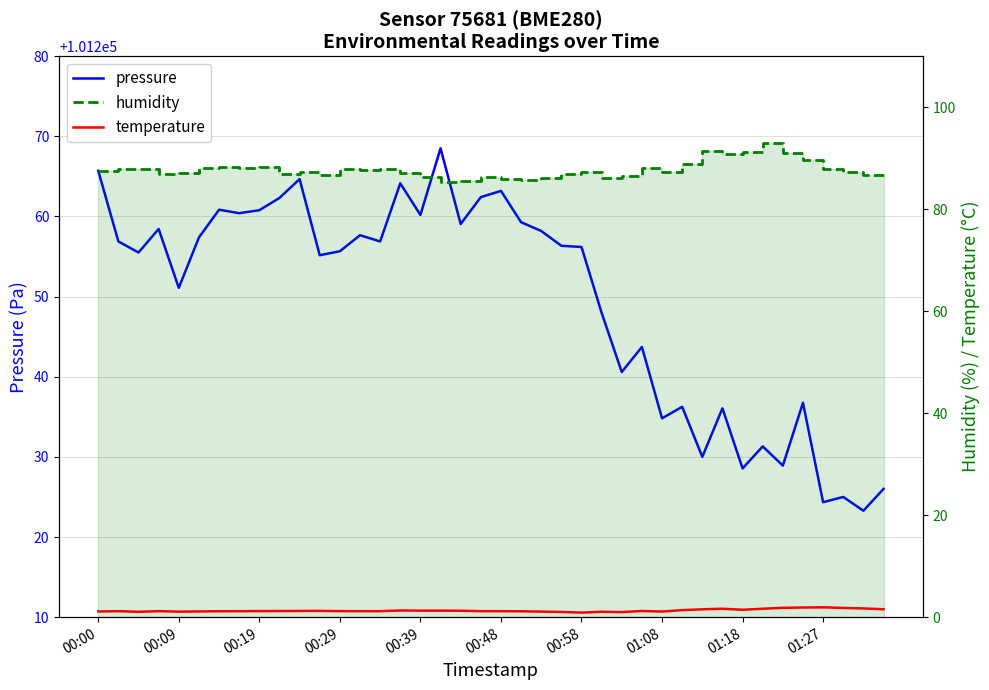

True or false: pressure and temperature intersect in this chart.

False